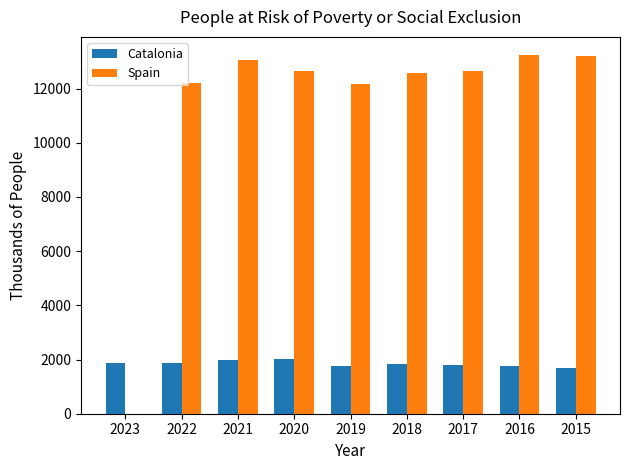

What is the sum of the Spain values at 2023 and 2015?

13188.0